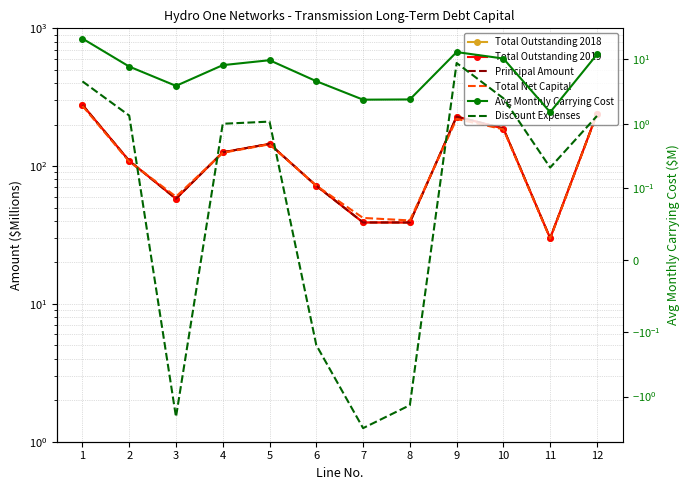

What is the value of the Total Outstanding 2018 point at the 2nd from the left?

109.3